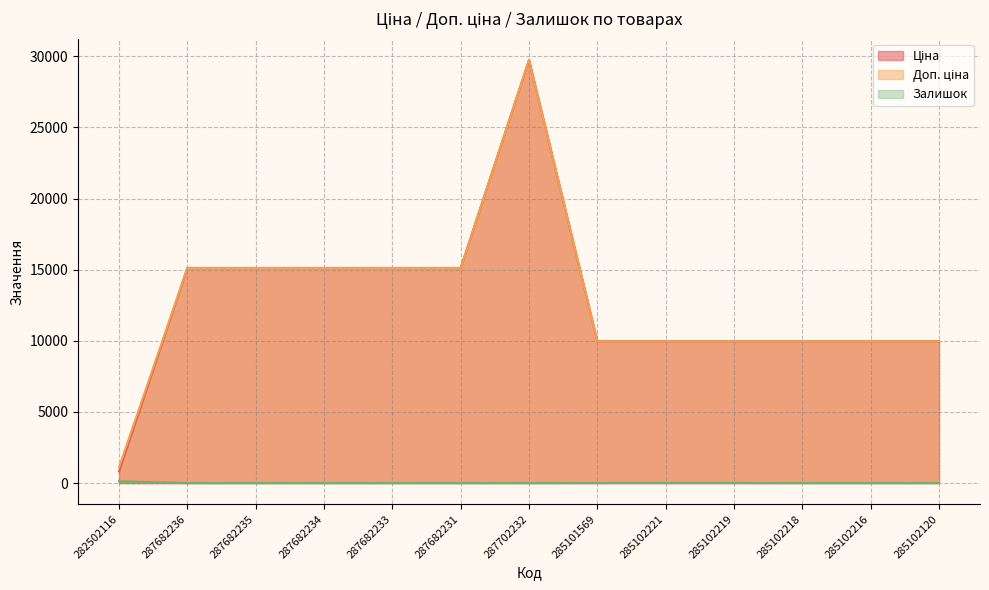

What is the label of the 5th point from the right?

285102221